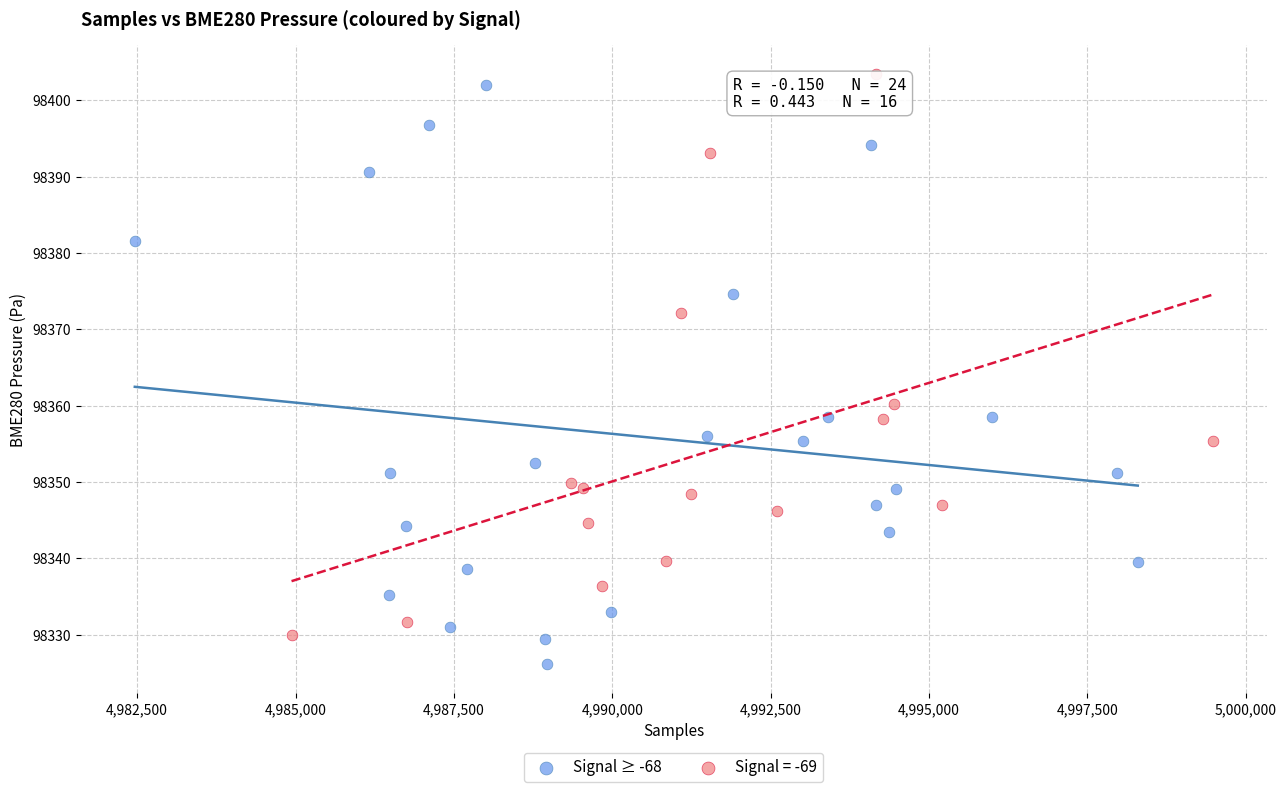

Which series contains the lowest Y value?

Signal ≥ -68